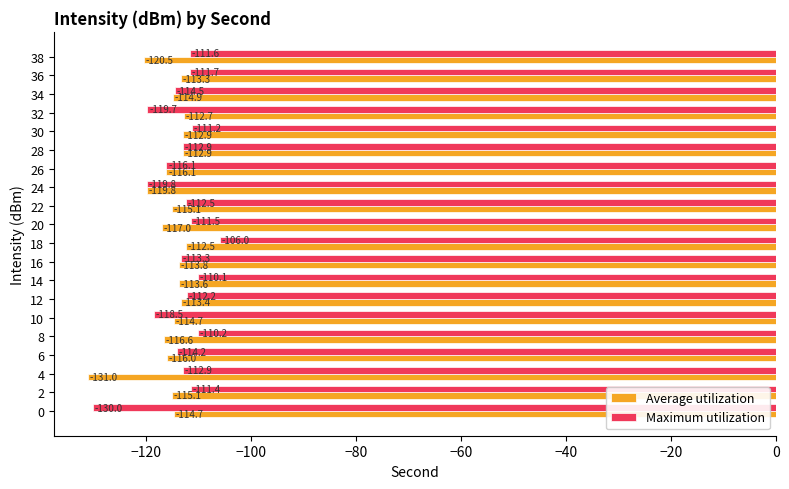

Is the value of Average utilization at 0 greater than the value of Maximum utilization at 12?

No